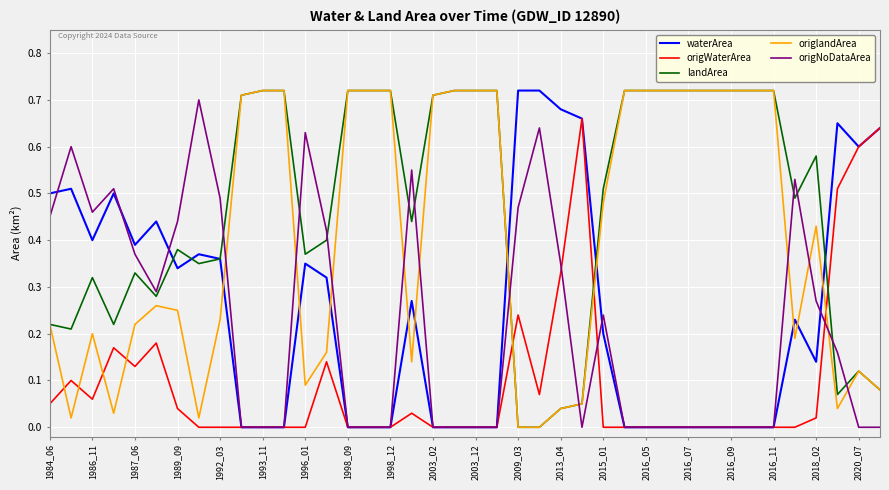

How many intersections are there between origNoDataArea and origlandArea?

11